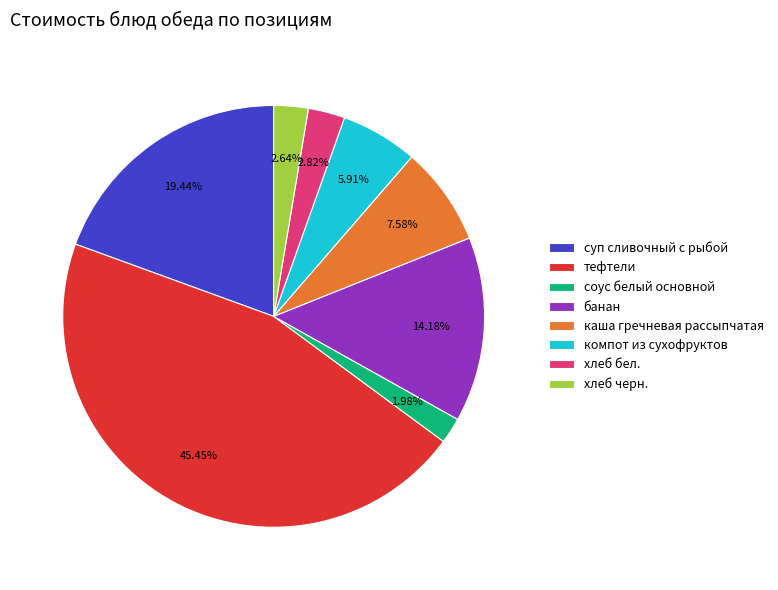

Approximately how many times larger is the value at компот из сухофруктов compared to суп сливочный с рыбой?

0.3